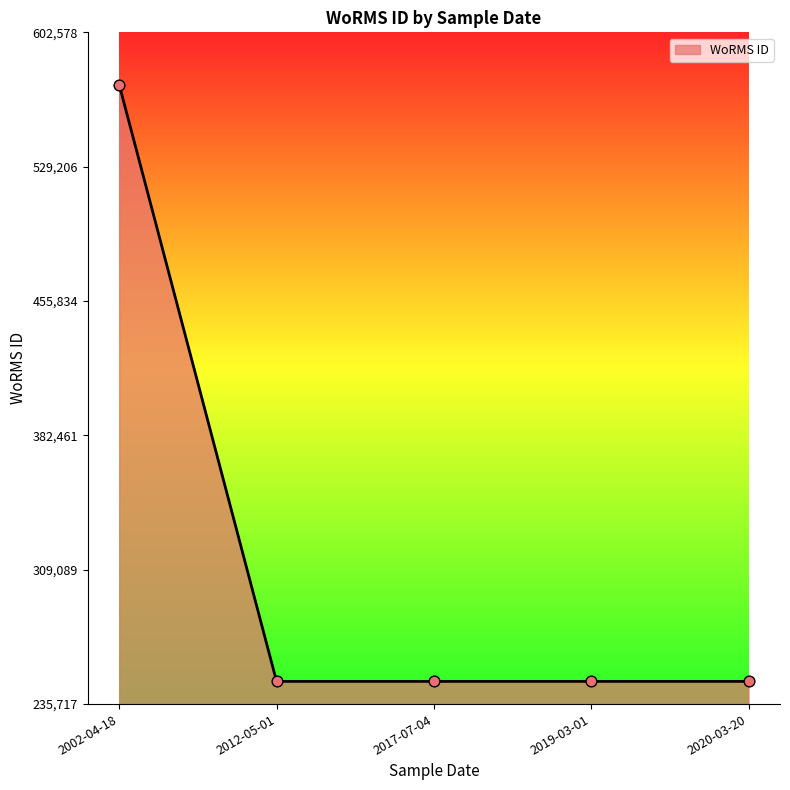

Approximately how many times larger is the value at 2017-07-04 compared to 2020-03-20?

1.0